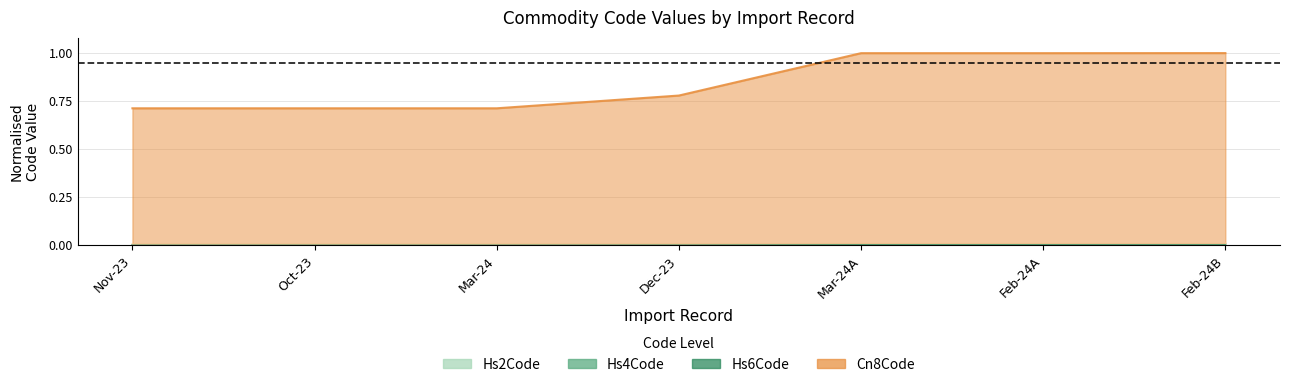

True or false: Hs2Code and Cn8Code intersect in this chart.

False